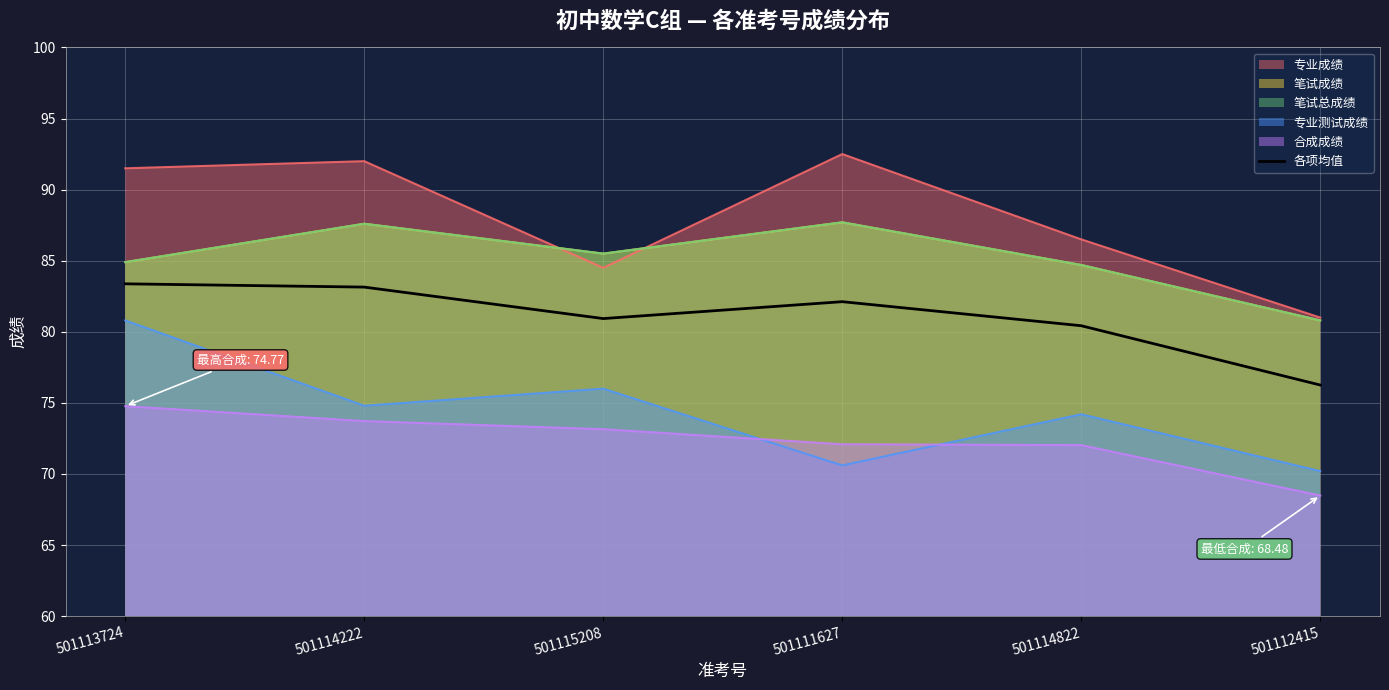

What is the label of the 2nd point from the right?

501114822